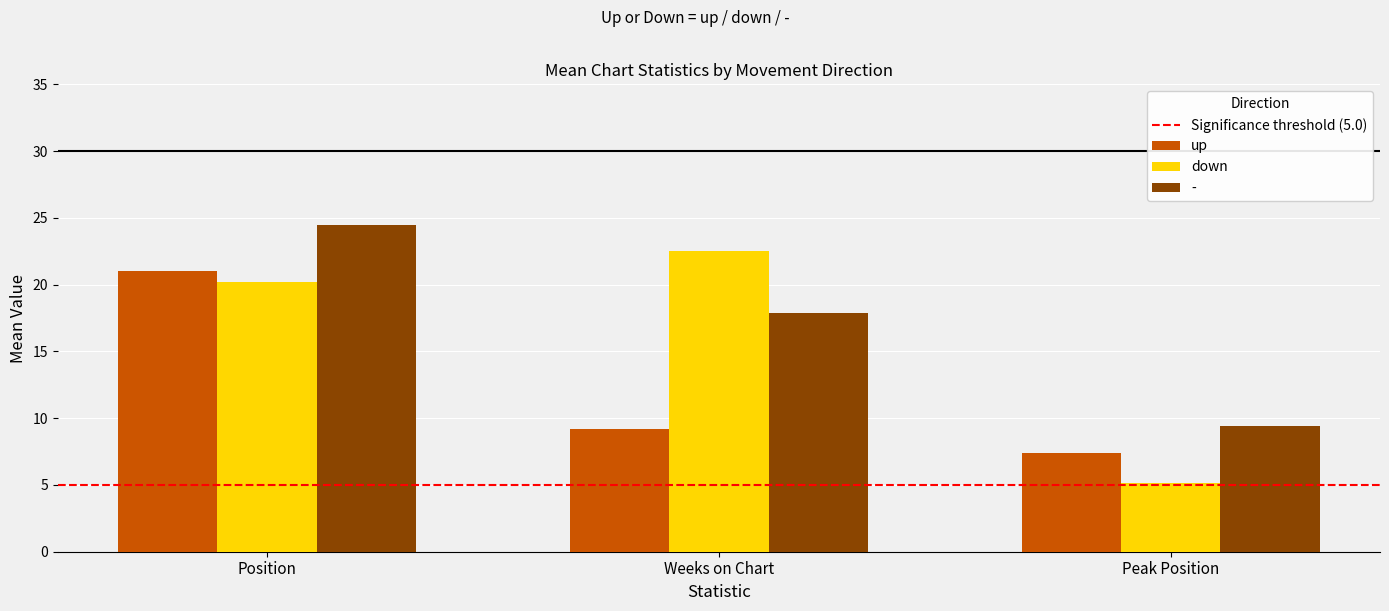

Rank the series by their maximum value, from lowest to highest.

up, down, -